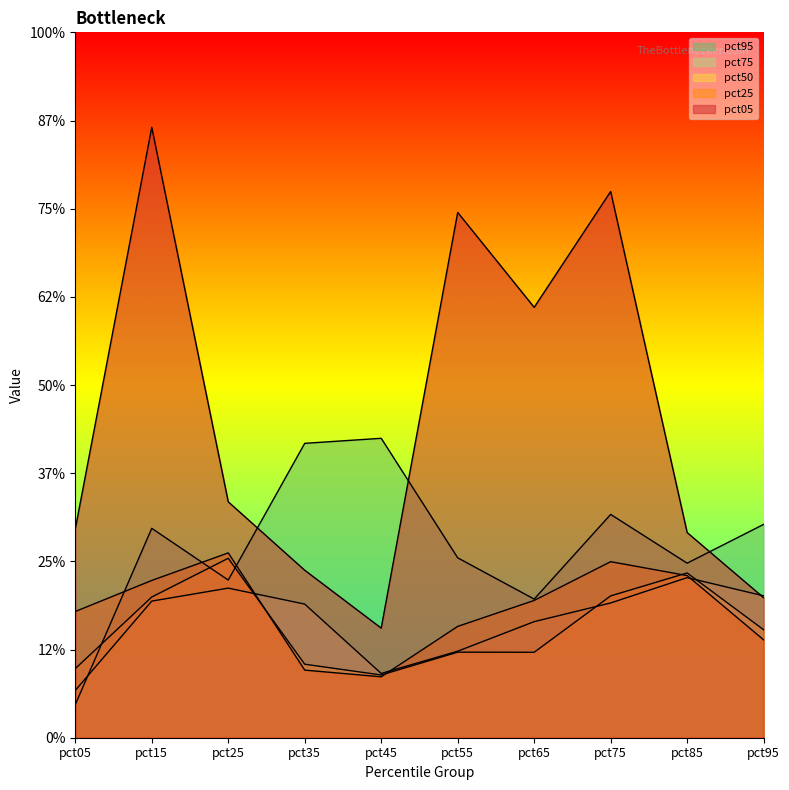

Where is pct05 nearest to the value 2?

pct65